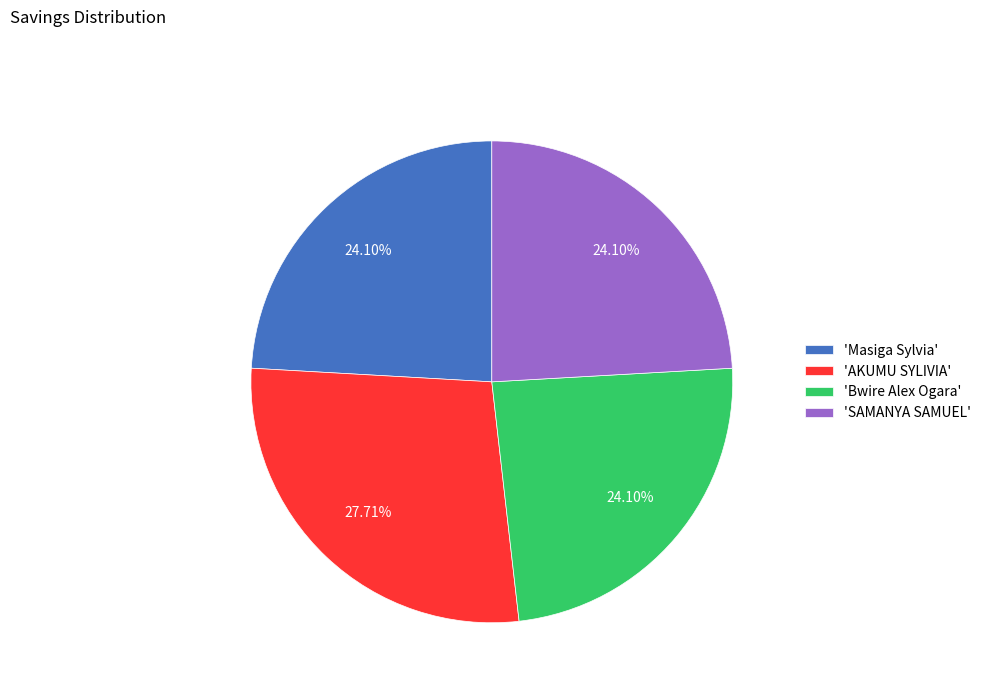

What is the ratio of the value at 'Bwire Alex Ogara' to the value at 'AKUMU SYLIVIA'?

0.9